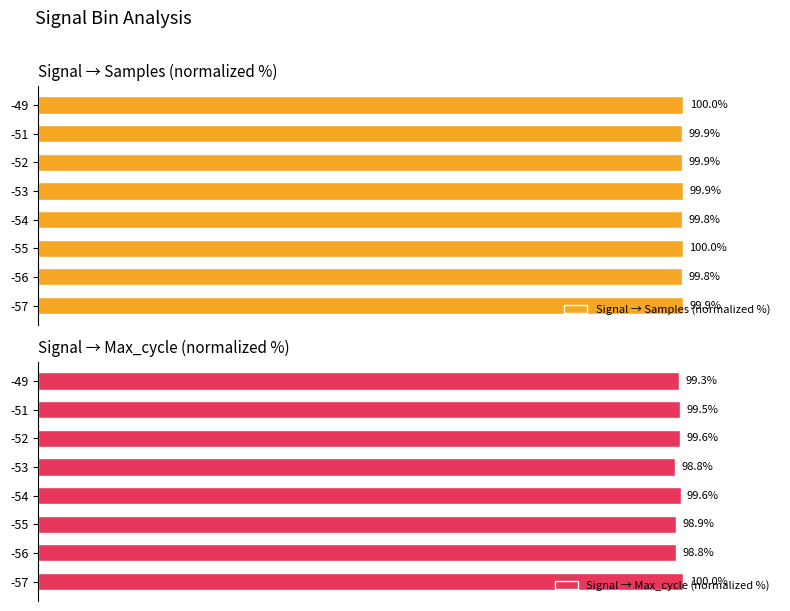

Count the number of data series in this chart.

2